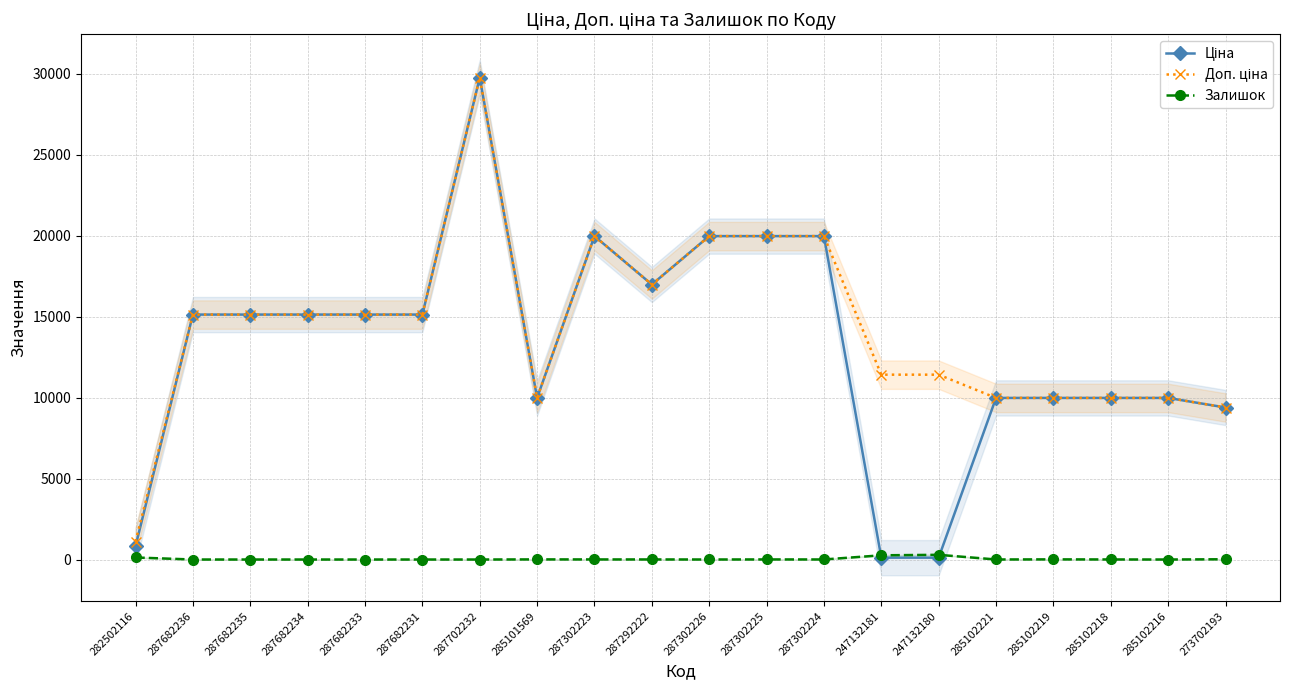

At 287682235, list the series in order from smallest to largest.

Залишок, Ціна, Доп. ціна